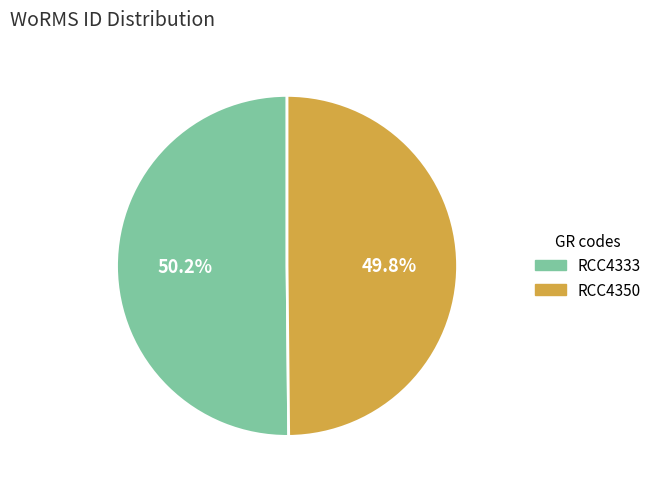

Is there a majority slice in this chart?

Yes